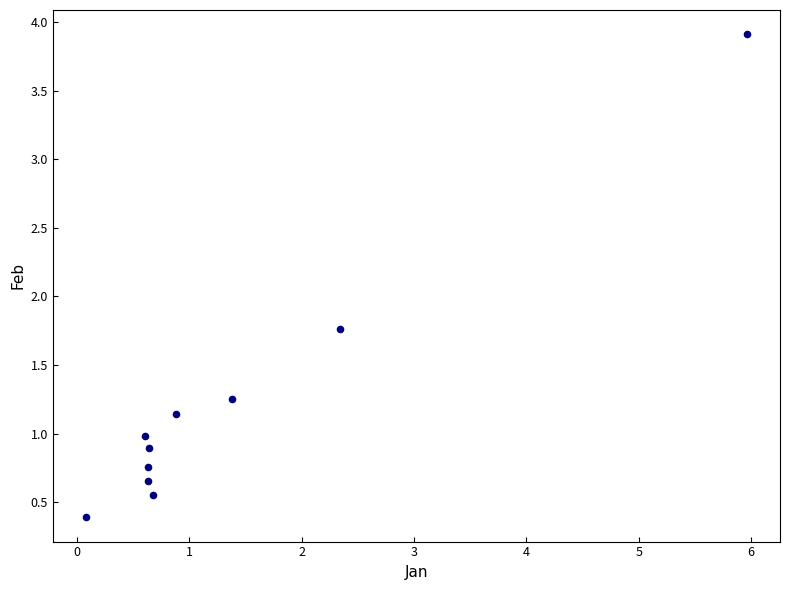

What is the average X value?

1.4